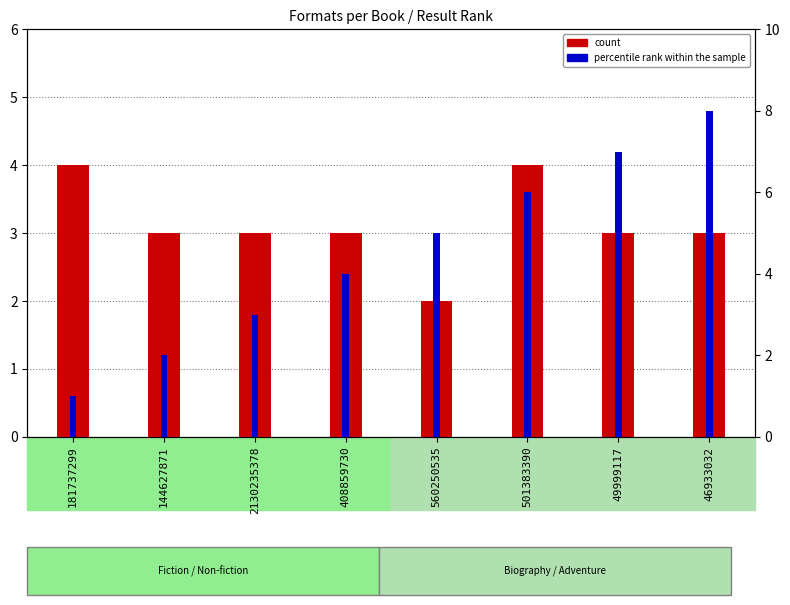

What position from the left is 49999117?

7